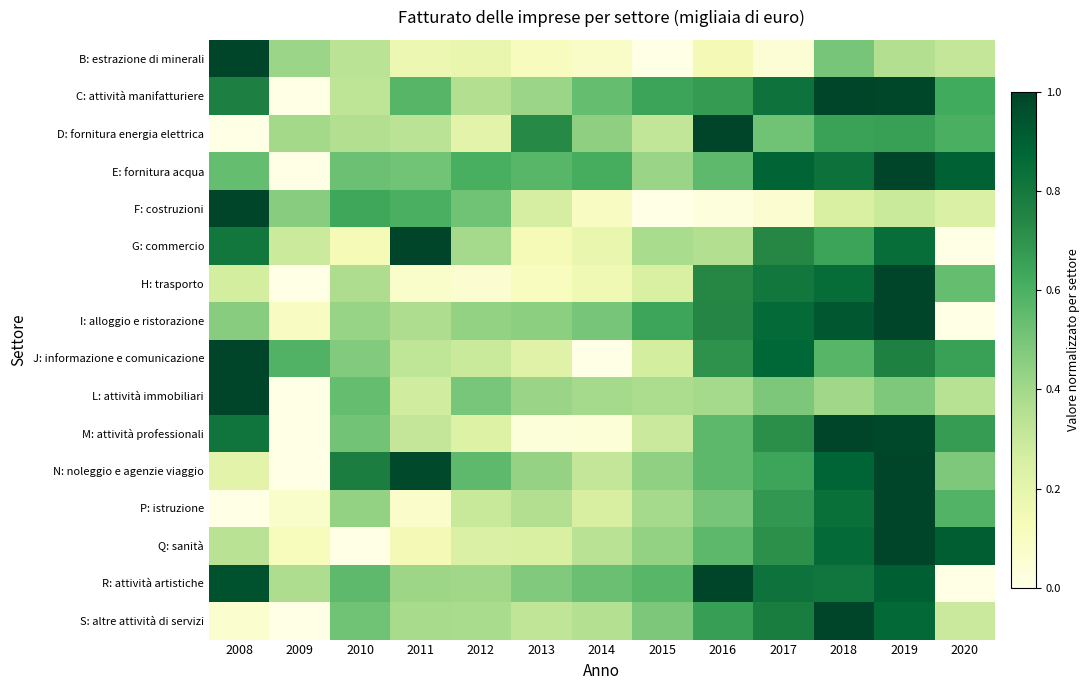

Which has a higher value, 2008 or 2019?

2008